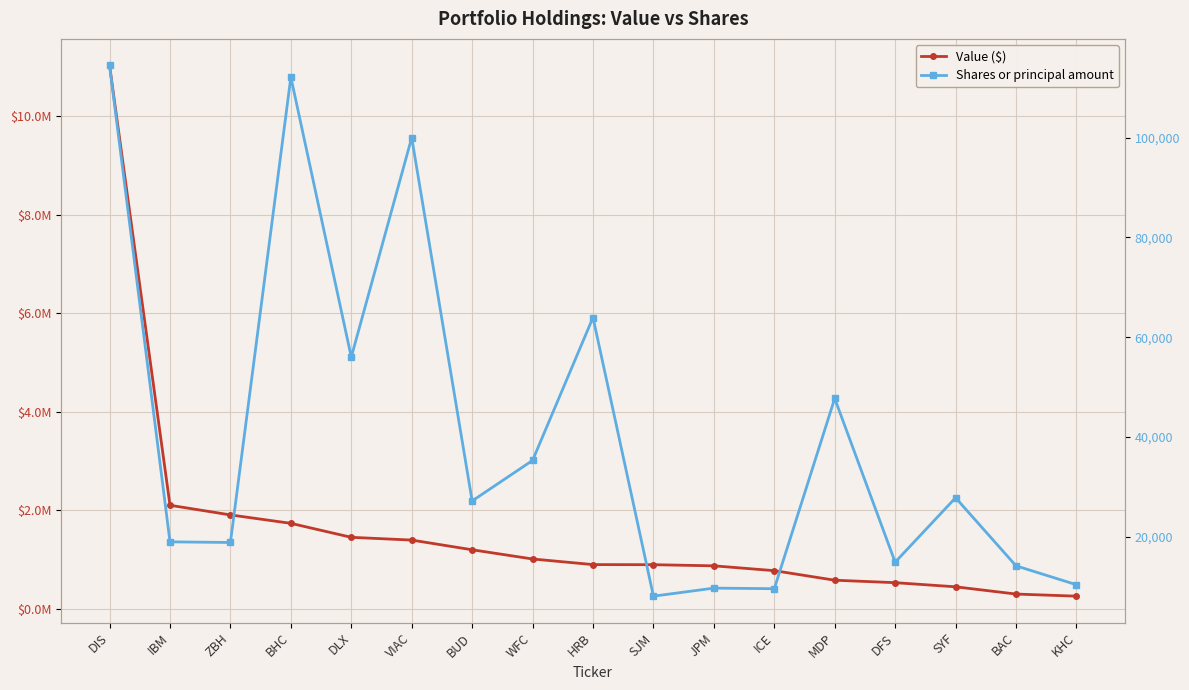

Between IBM and JPM, which series saw the biggest shift?

Value ($)